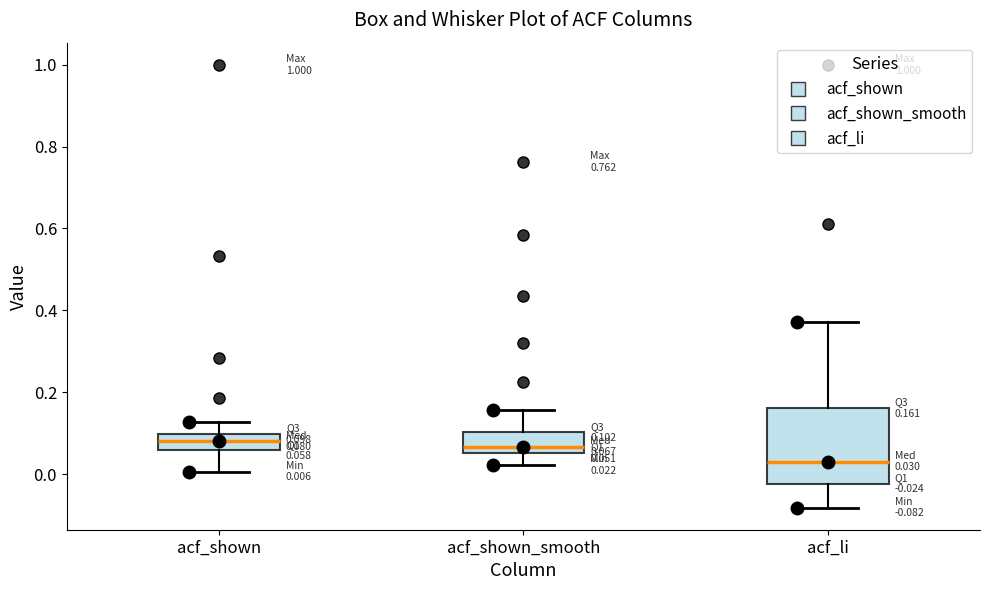

Which box is the tallest, from its lower edge to its upper edge?

acf_li